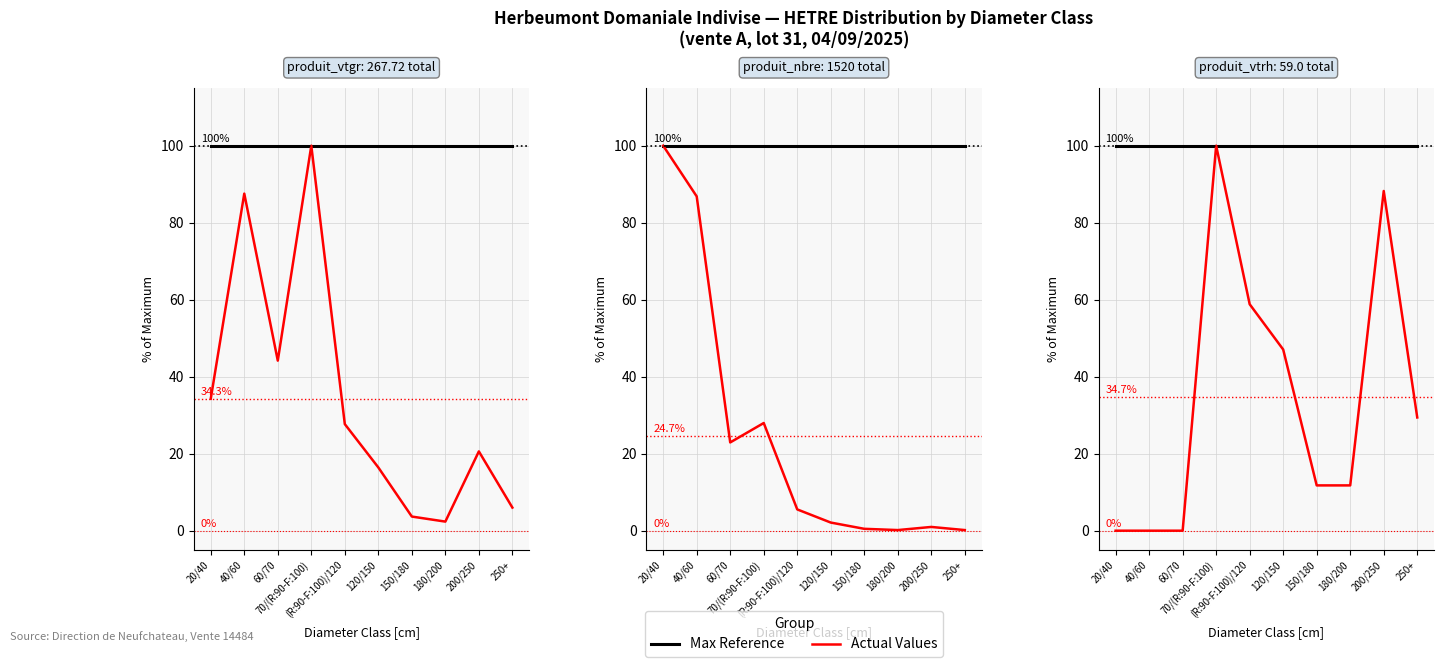

Reading left to right, list all the values displayed in this chart.

Max Reference: 20/40=100.0	40/60=100.0	60/70=100.0	70/(R:90-F:100)=100.0	(R:90-F:100)/120=100.0	120/150=100.0	150/180=100.0	180/200=100.0	200/250=100.0	250+=100.0
produit_vtgr: 20/40=34.3	40/60=87.5	60/70=44.2	70/(R:90-F:100)=100.0	(R:90-F:100)/120=27.7	120/150=16.4	150/180=3.7	180/200=2.4	200/250=20.6	250+=6.0
produit_nbre: 20/40=100.0	40/60=86.8	60/70=22.9	70/(R:90-F:100)=28.0	(R:90-F:100)/120=5.5	120/150=2.1	150/180=0.5	180/200=0.2	200/250=1.0	250+=0.2
produit_vtrh: 20/40=0.0	40/60=0.0	60/70=0.0	70/(R:90-F:100)=100.0	(R:90-F:100)/120=58.8	120/150=47.1	150/180=11.8	180/200=11.8	200/250=88.2	250+=29.4